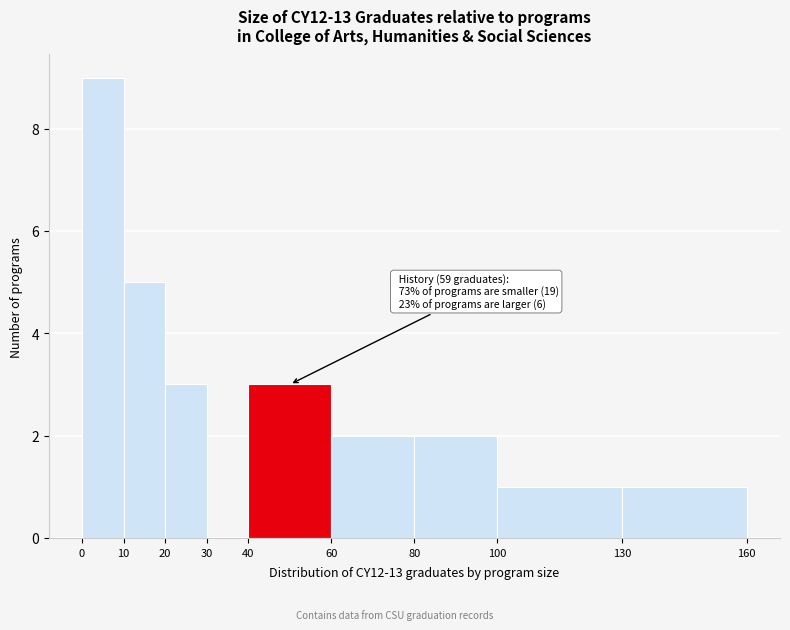

Over which range of the x-axis is the bar tallest?

0 to 10